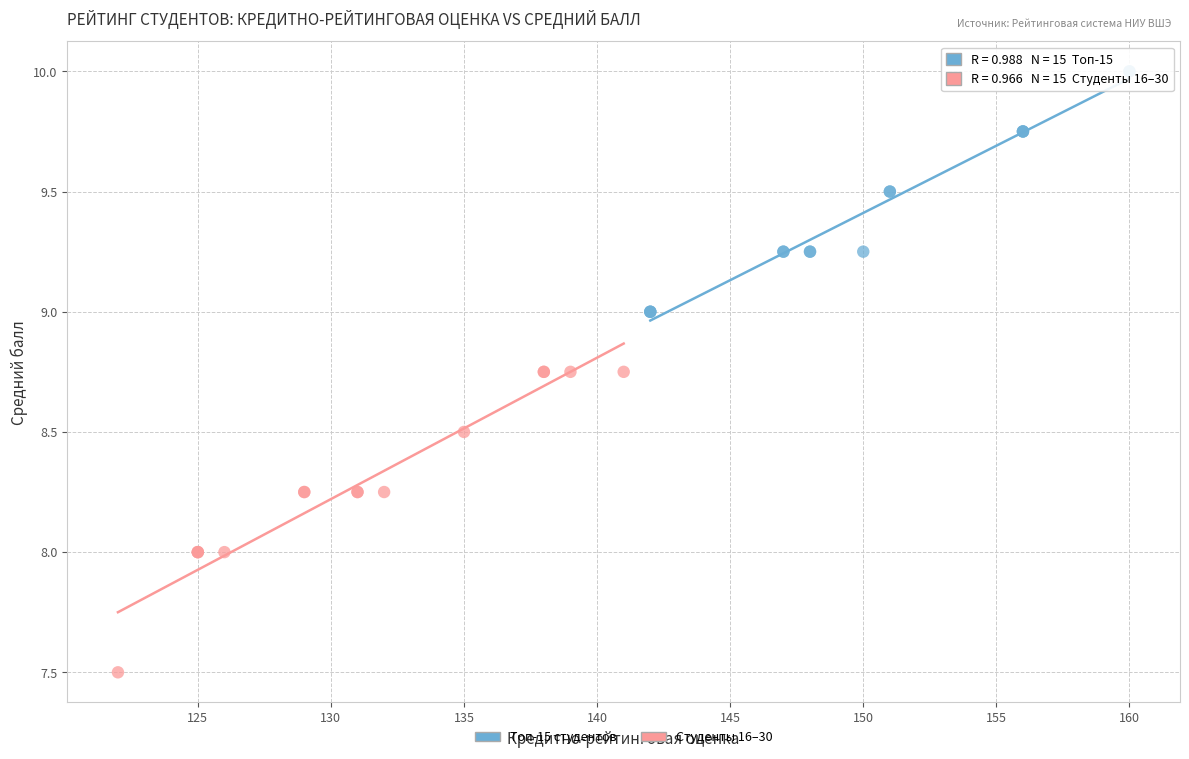

Which series contains the lowest Y value?

Студенты 16–30